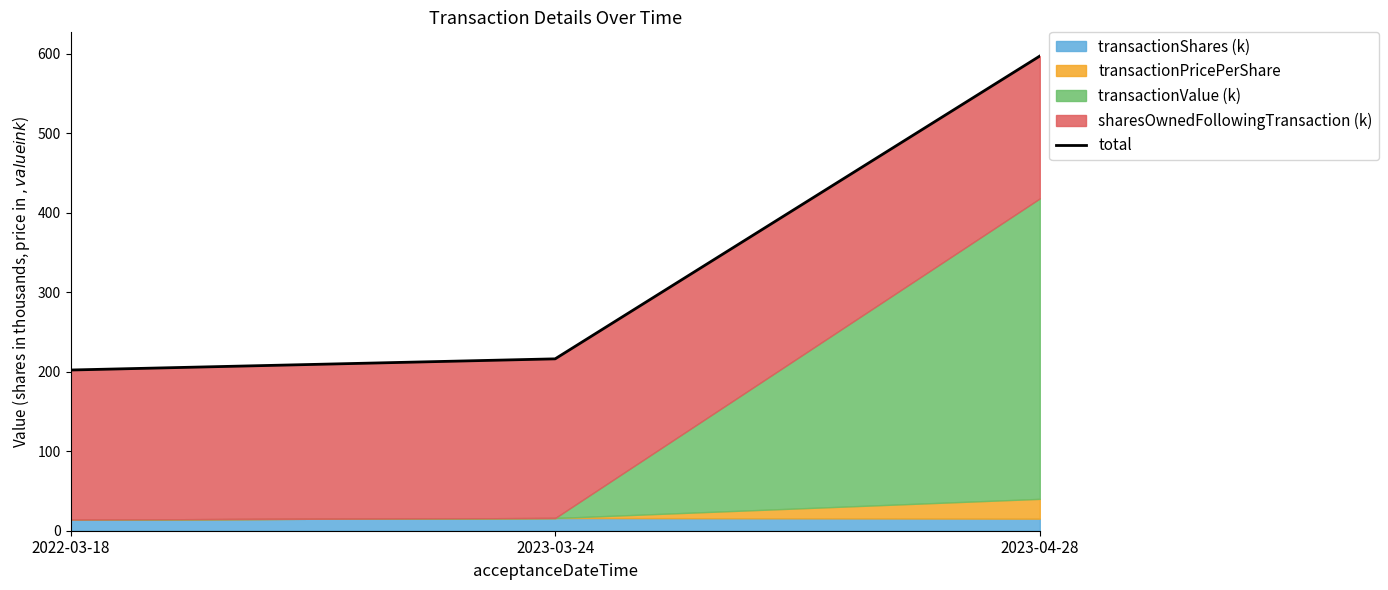

Does the chart display data point markers on the line(s)?

No